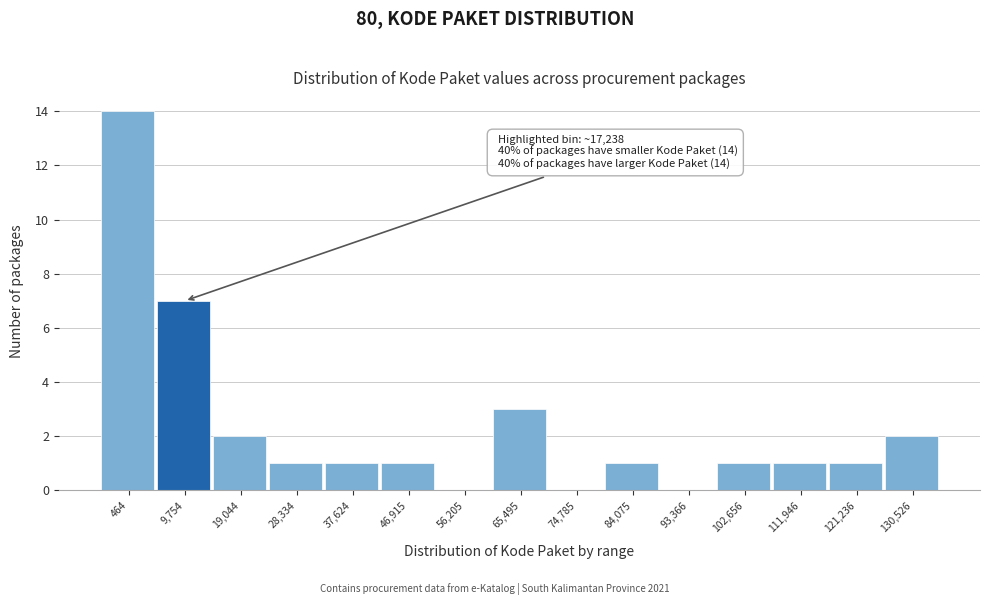

Reading left to right, what are all the values shown in this chart?

464=14	9,754=7	19,044=2	28,334=1	37,624=1	46,915=1	56,205=0	65,495=3	74,785=0	84,075=1	93,366=0	102,656=1	111,946=1	121,236=1	130,526=2